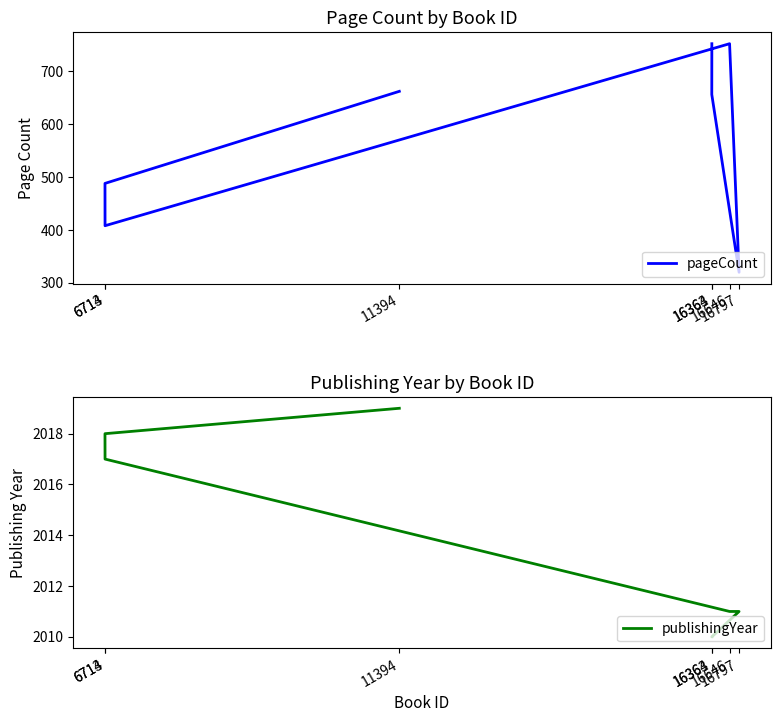

What is the value of the pageCount point at the 2nd from the left?

488